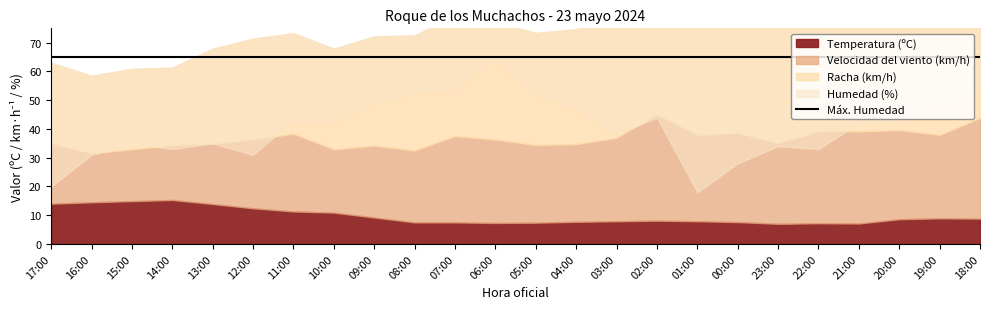

Count the number of data series in this chart.

4